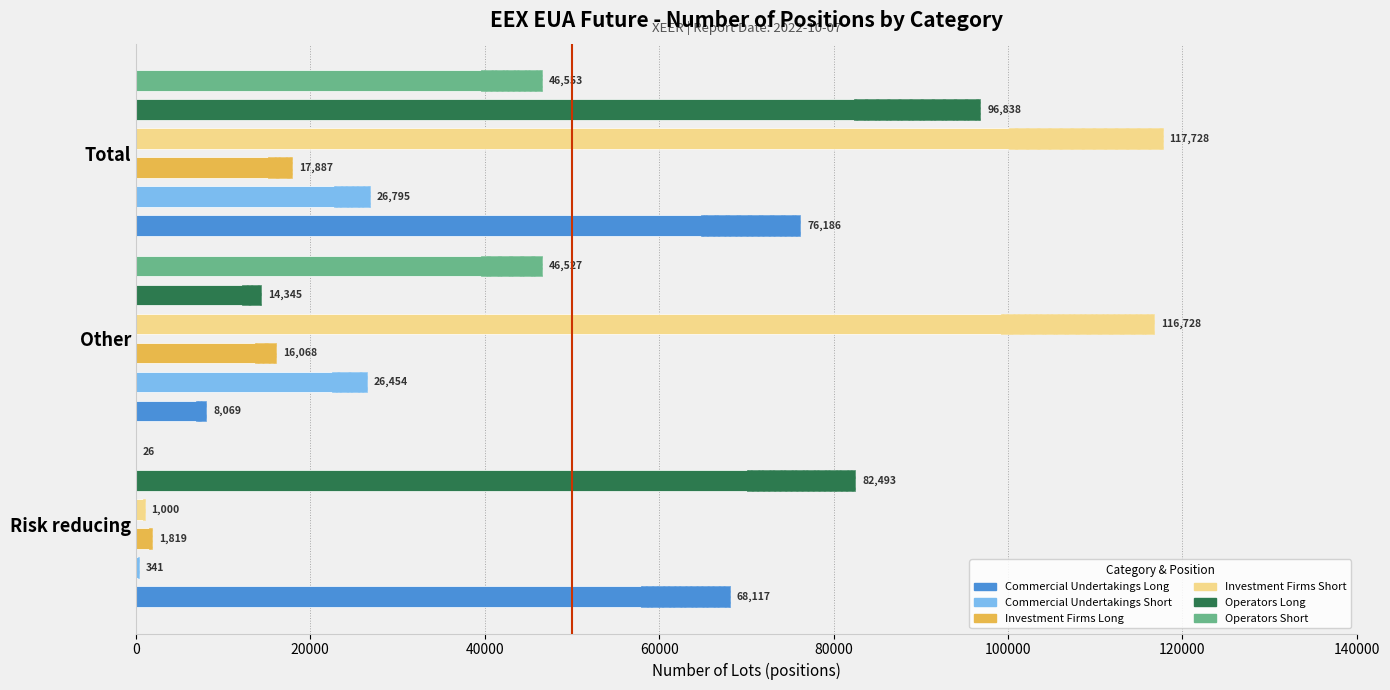

Between Risk reducing and Other, which series saw the biggest shift?

Investment Firms Short